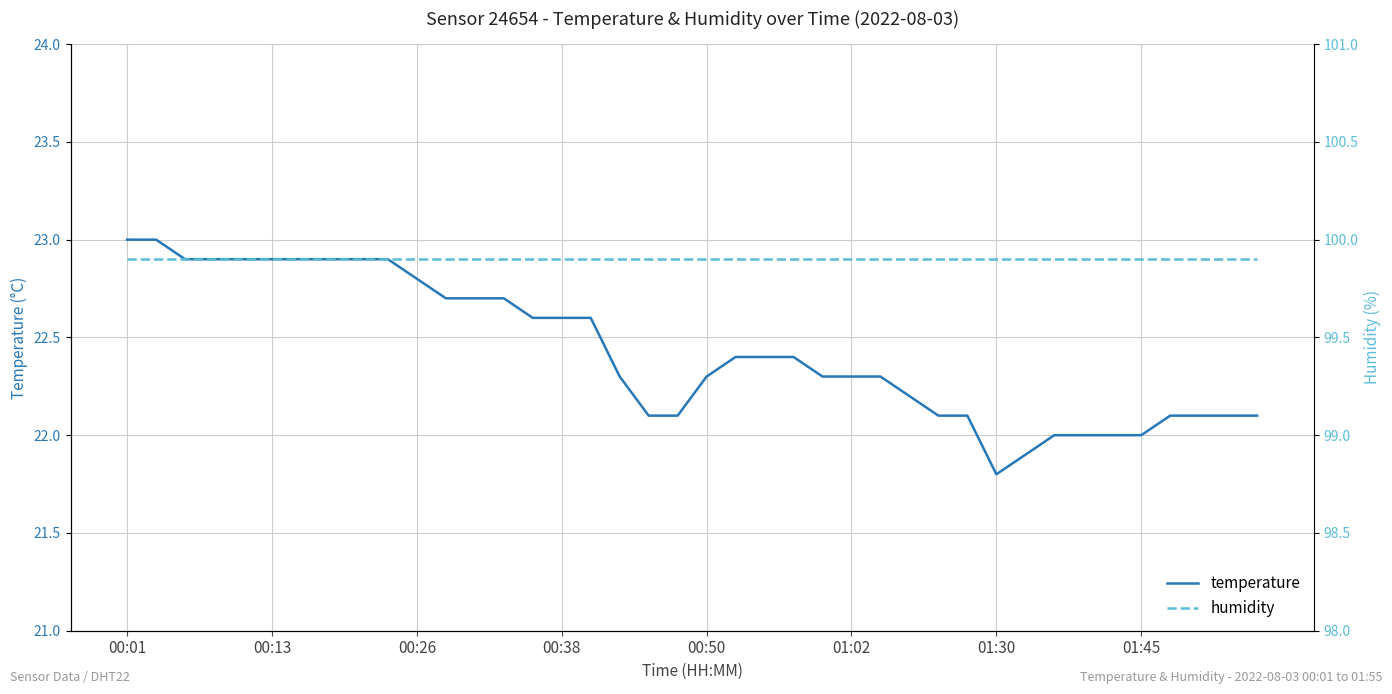

What value does the temperature series have at 14?

22.6